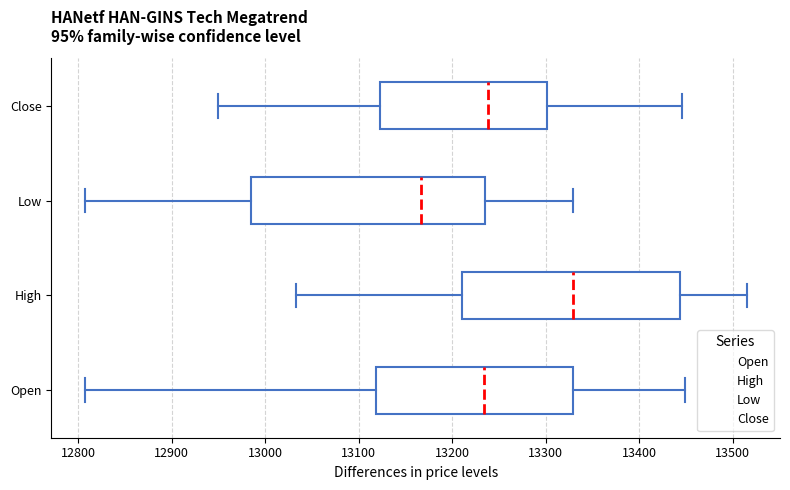

Reading bottom to top, read every box against the x-axis: the position of its median line, the range the box covers, and the ends of its whiskers. The values are not printed on the chart, so give them approximately, as read against the axis.

Open: median 13230, box 13120 to 13330, whiskers 12810 to 13450
High: median 13330, box 13210 to 13440, whiskers 13030 to 13520
Low: median 13170, box 12980 to 13240, whiskers 12810 to 13330
Close: median 13240, box 13120 to 13300, whiskers 12950 to 13450